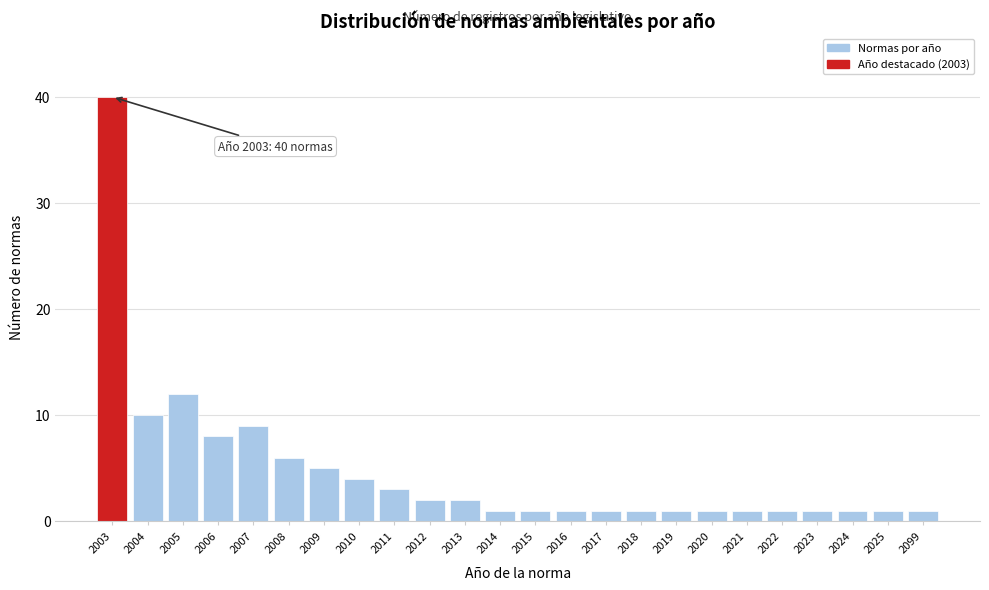

Reading left to right, what are all the values shown in this chart?

40	10	12	8	9	6	5	4	3	2	2	1	1	1	1	1	1	1	1	1	1	1	1	1